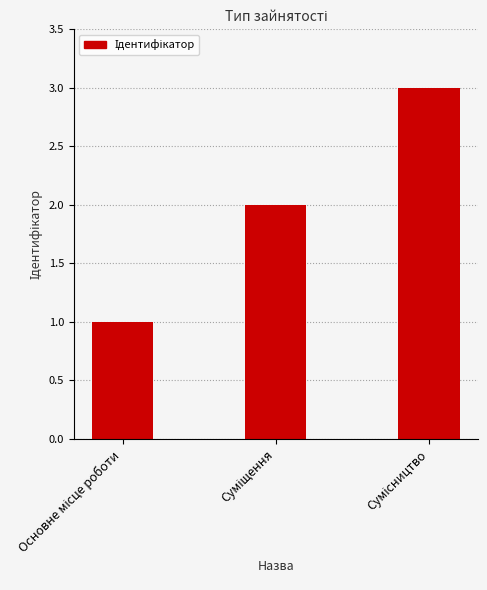

How many values are below 2?

1